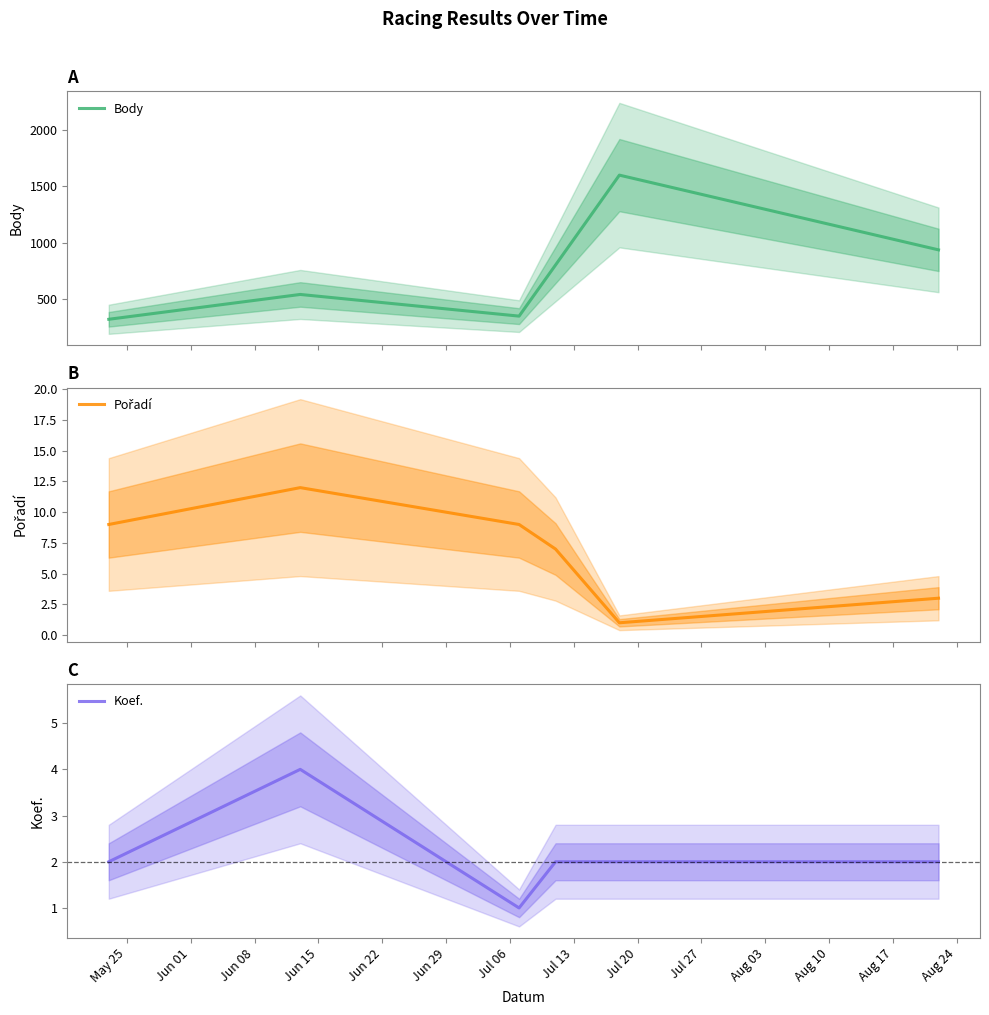

True or false: Koef. and Body cross at least once.

False